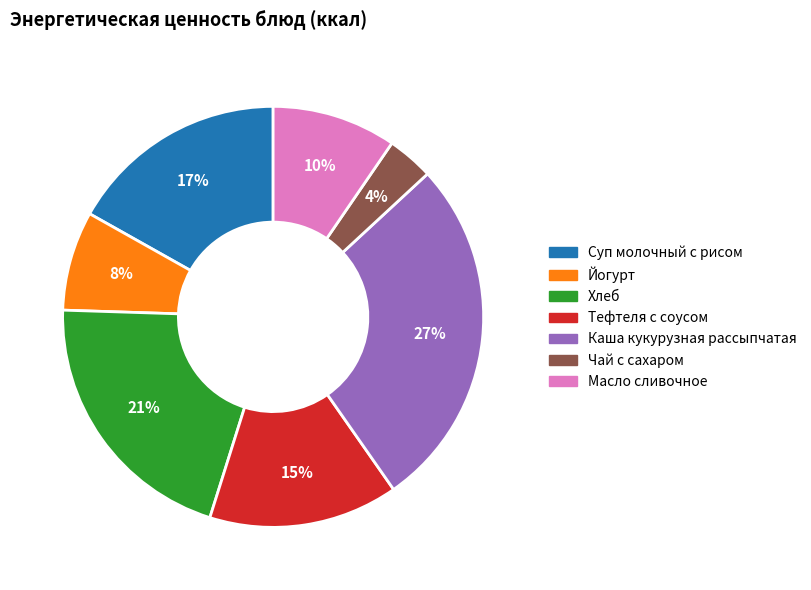

The Каша кукурузная рассыпчатая slice represents 27% of the pie. True or false?

True